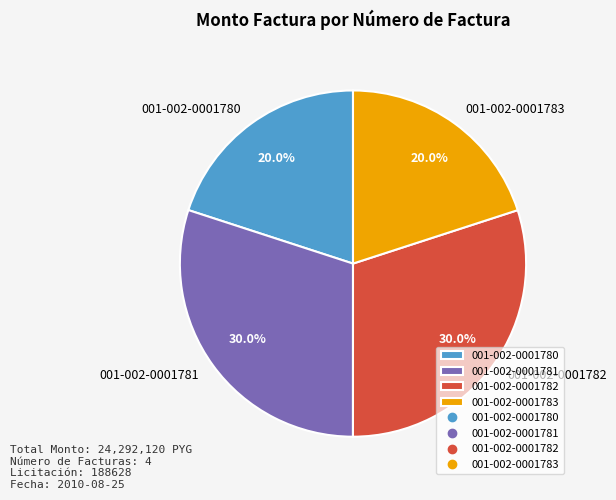

Which has a higher value, 001-002-0001781 or 001-002-0001783?

001-002-0001781